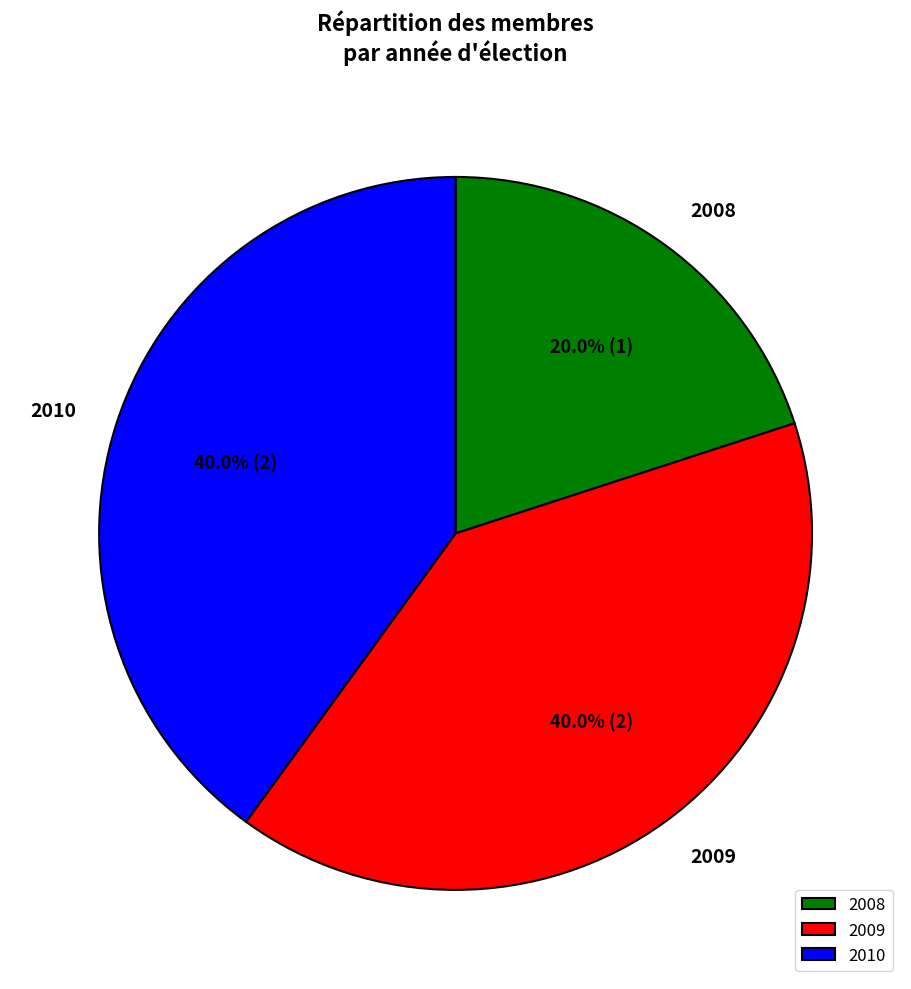

Is there a majority slice in this chart?

No